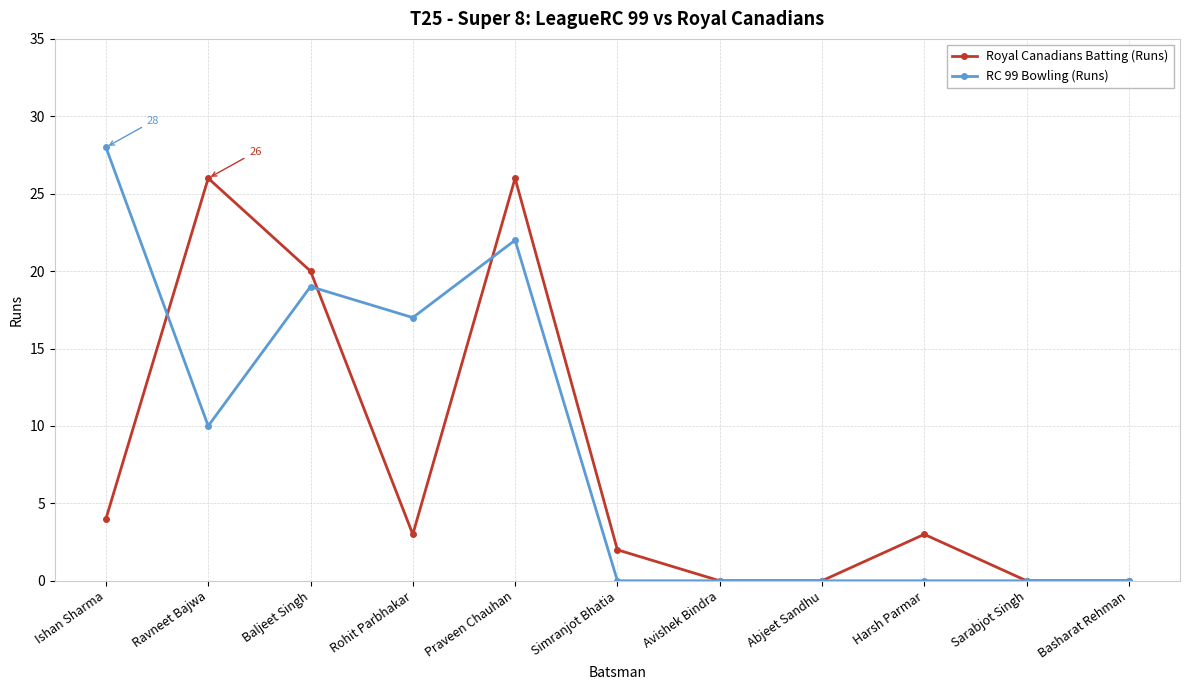

The value of RC 99 Bowling (Runs) at Simranjot Bhatia is -15. True or false?

False